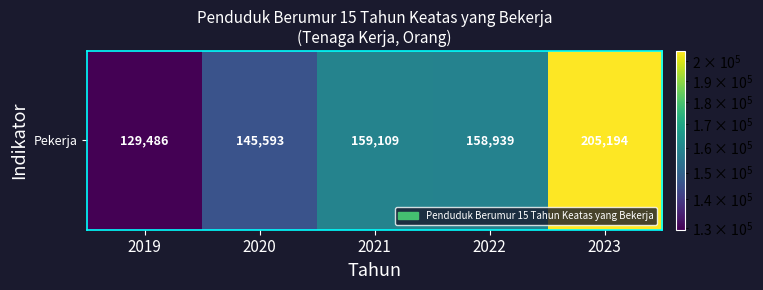

Reading left to right, transcribe all the data shown in this chart.

129486	145593	159109	158939	205194